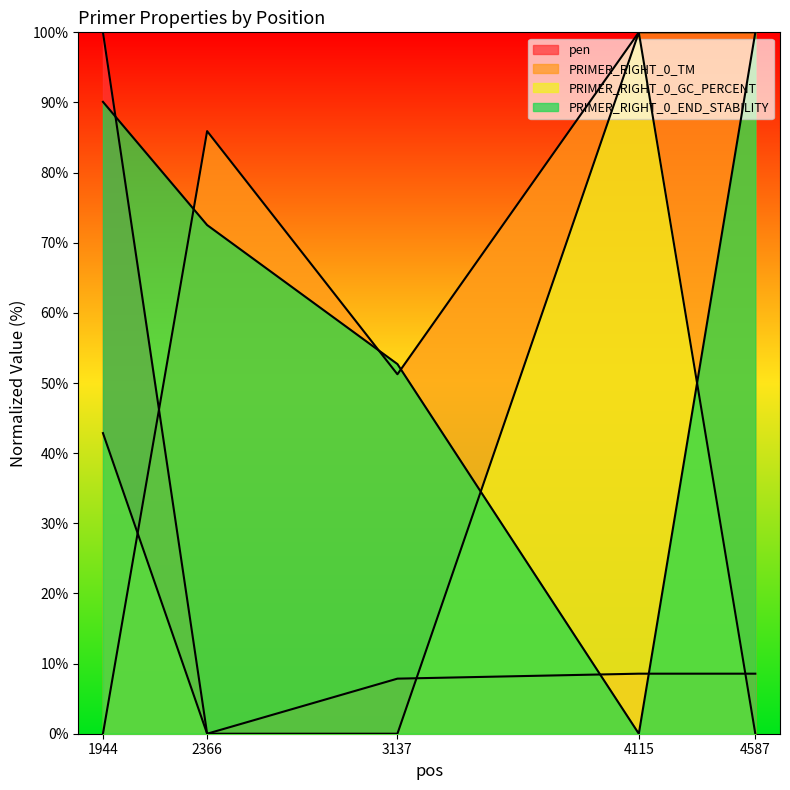

What is the sum of all pen values?

125.0